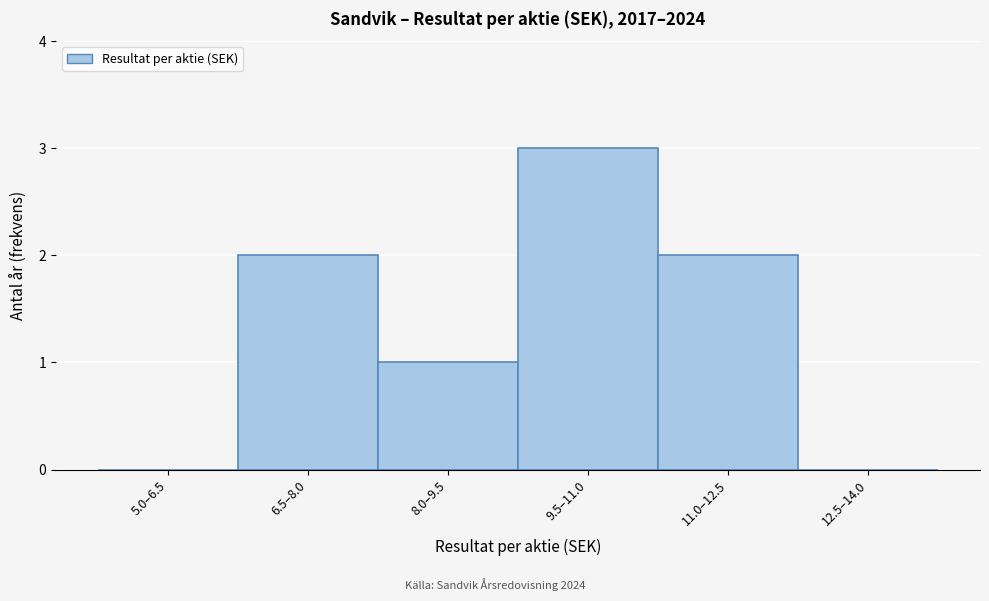

Reading left to right, extract all data points from this chart.

5.0–6.5=0	6.5–8.0=2	8.0–9.5=1	9.5–11.0=3	11.0–12.5=2	12.5–14.0=0